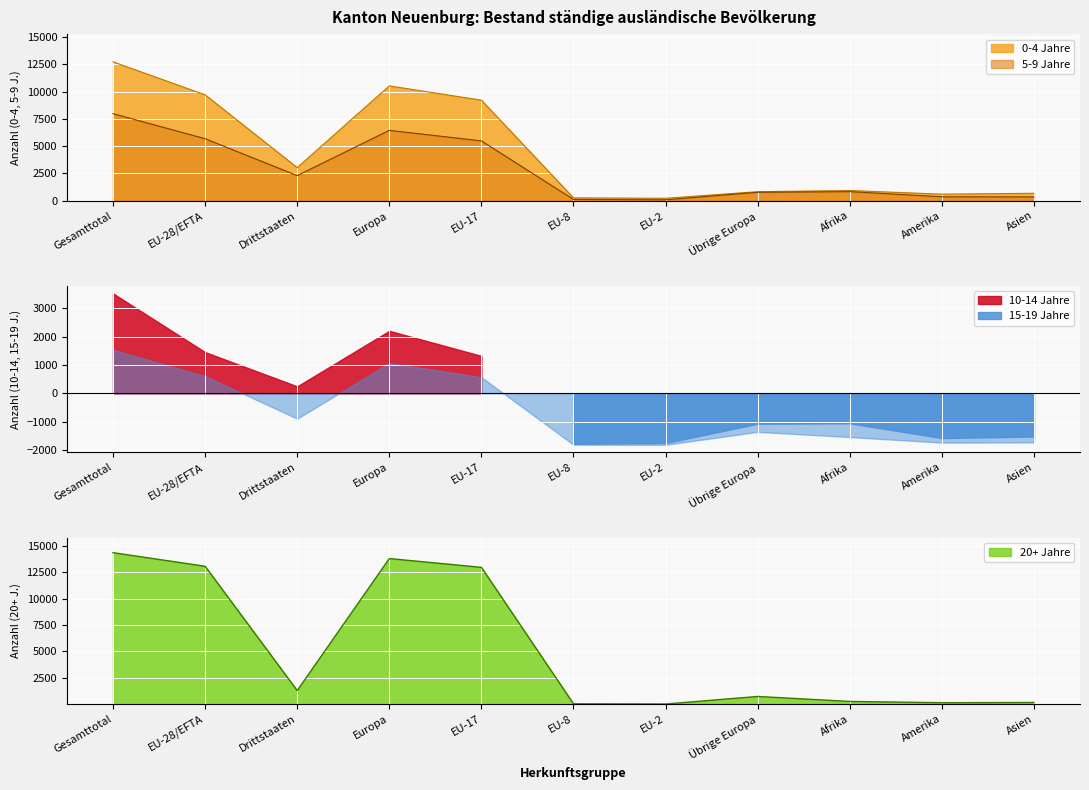

At which label is 0-4 Jahre closest to 6471?

EU-17